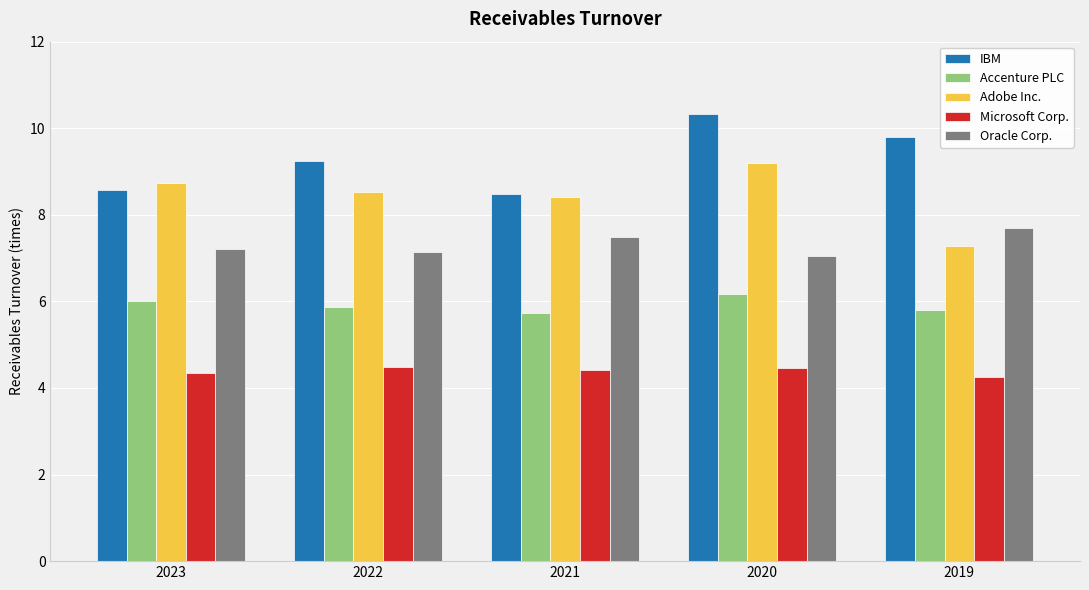

Which category has the highest value across all series?

2020